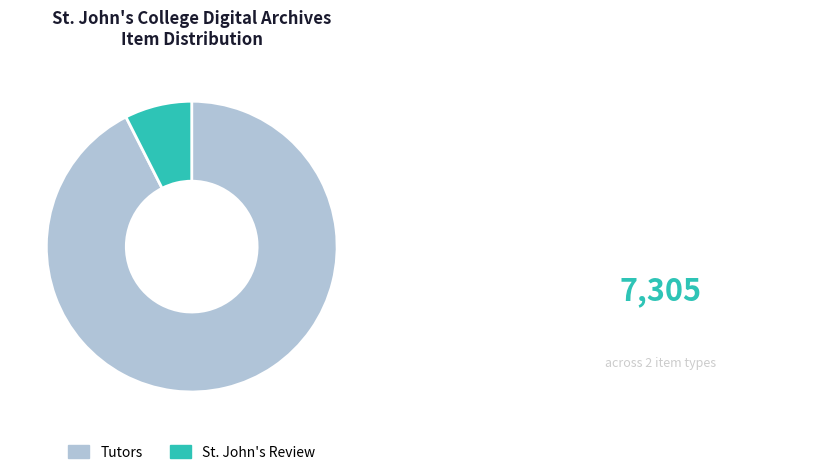

What is the ratio of the value at Tutors to the value at St. John's Review?

12.4